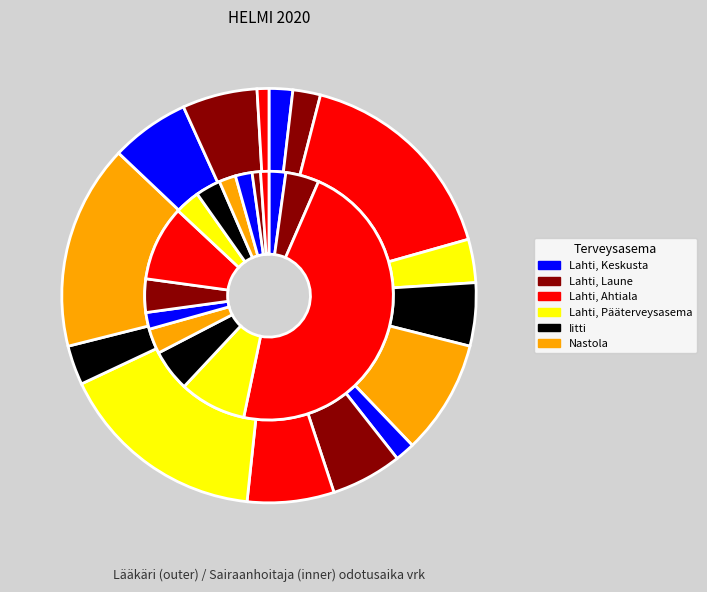

Combined, what portion of the pie is 2 and 7?

22.2%